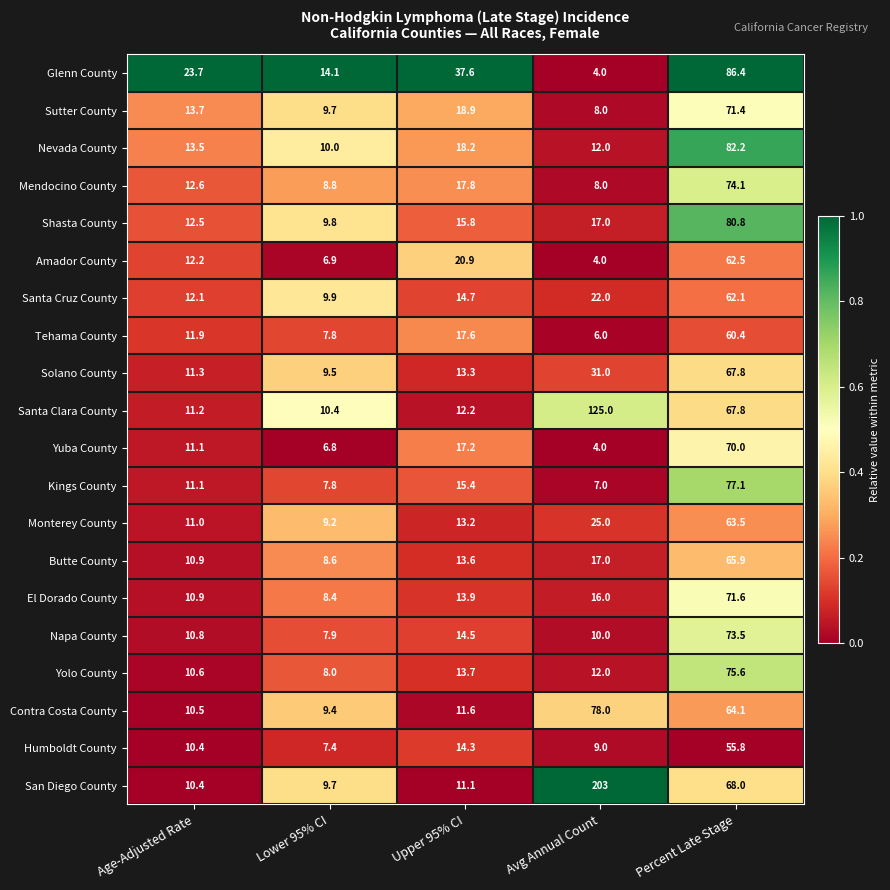

True or false: Contra Costa County has a value of 64.1 at Percent Late Stage.

True